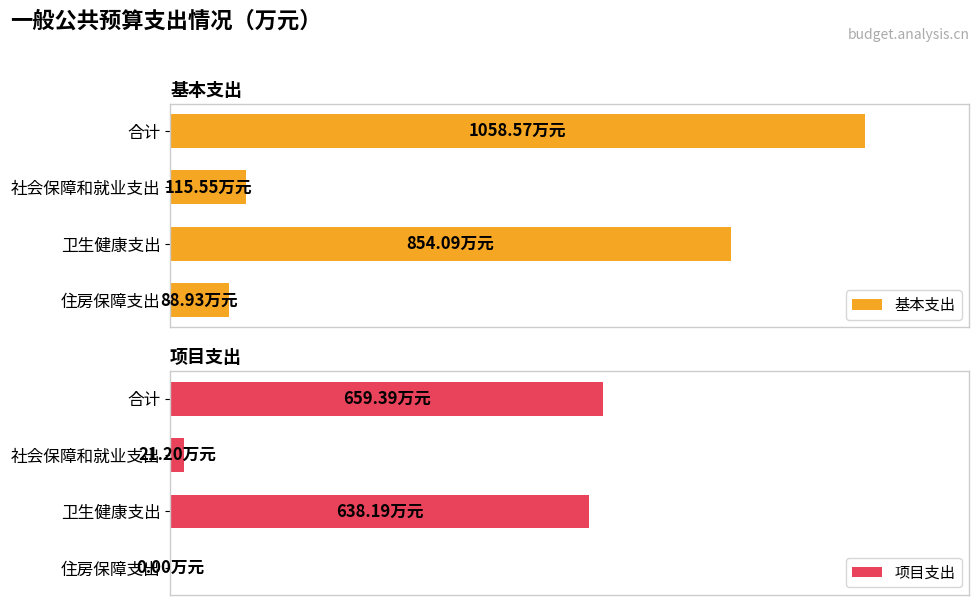

Rank the series by their maximum value, from highest to lowest.

基本支出, 项目支出